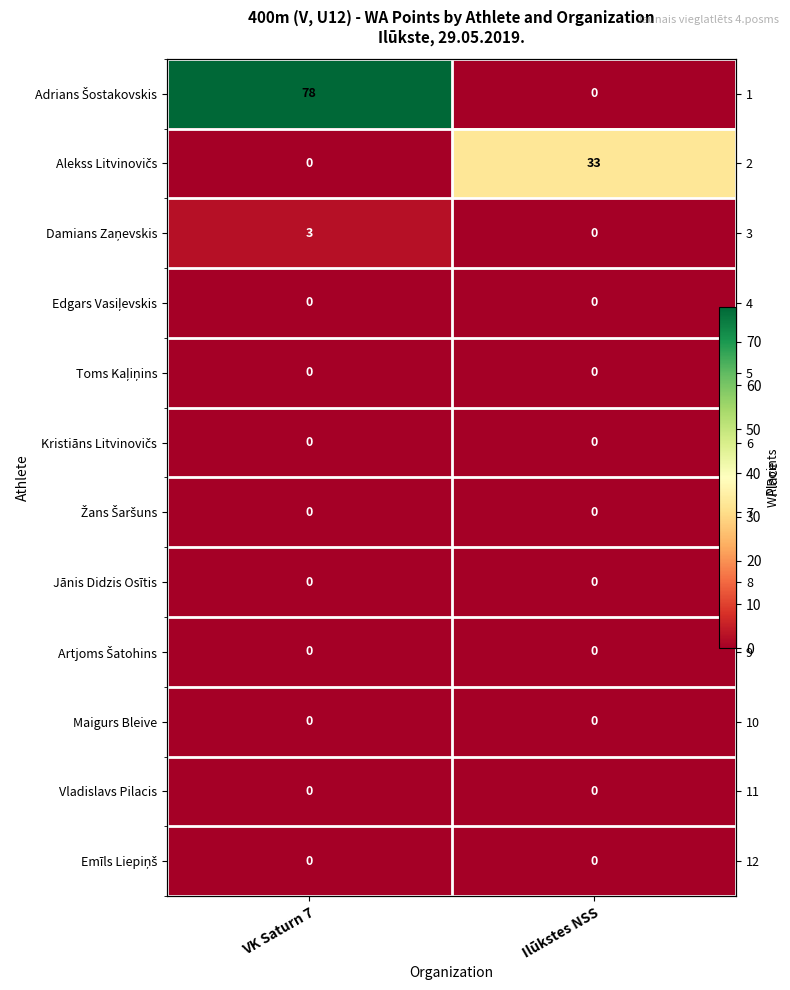

What is the difference between the maximum and minimum values in the Alekss Litvinovičs series?

33